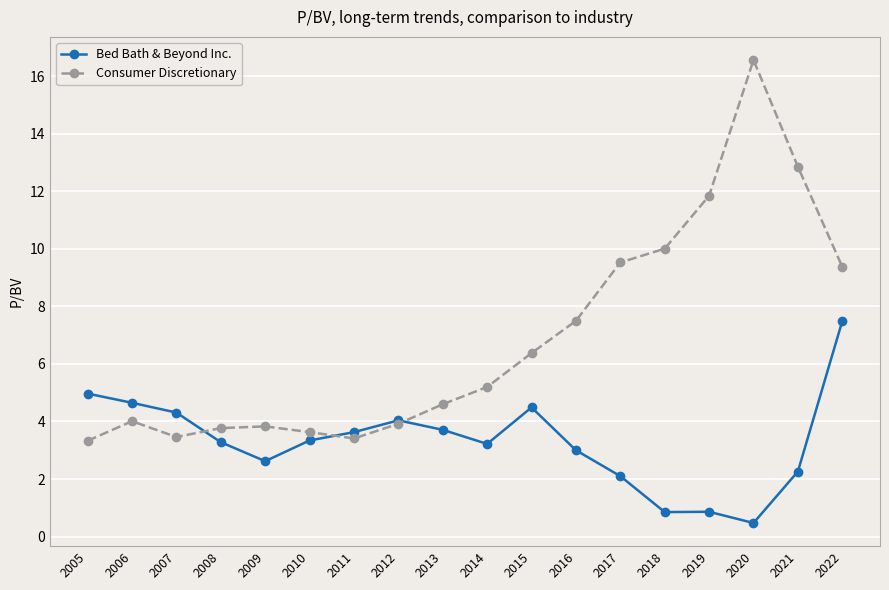

True or false: Consumer Discretionary has more than 2 points higher than both neighbors.

True